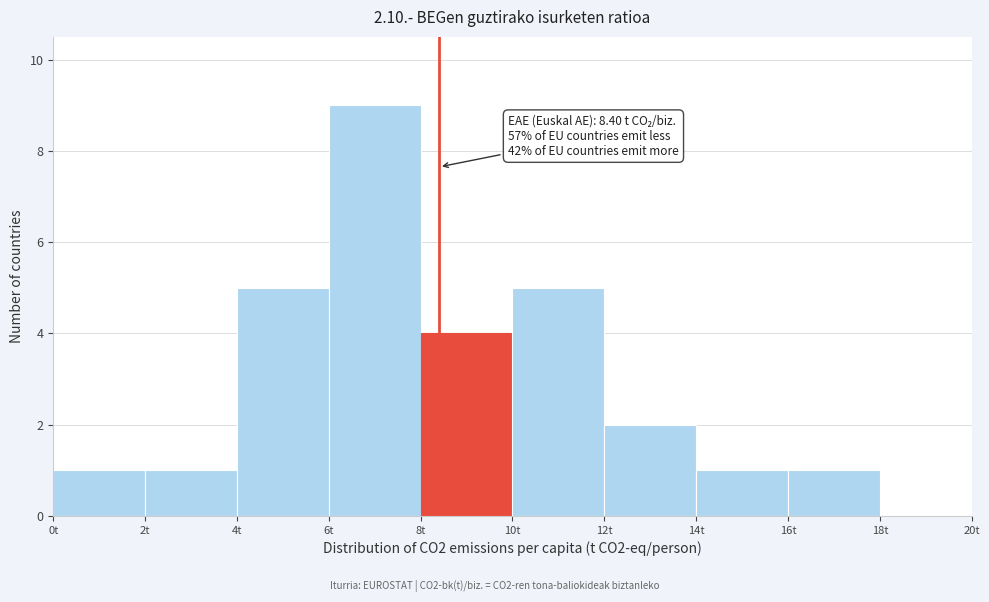

Which range on the x-axis has the tallest bar?

6 to 8